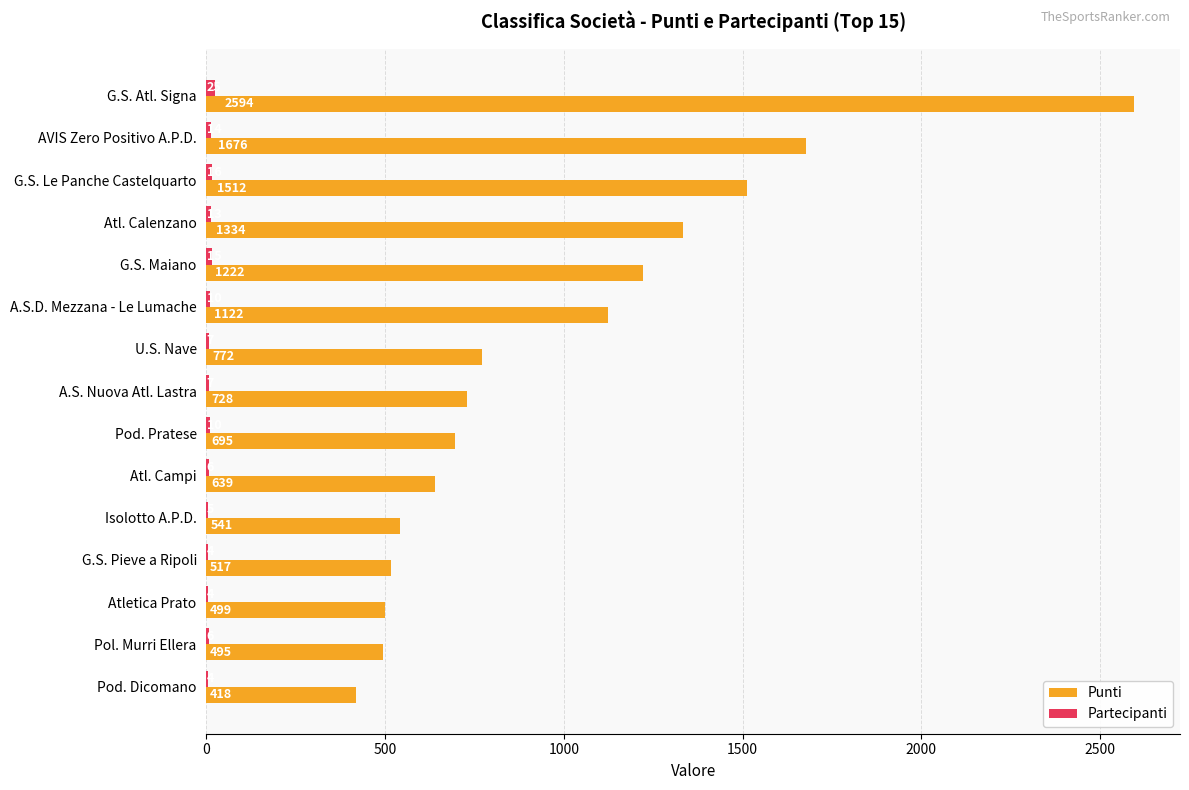

Which series has the largest range (max minus min)?

Punti